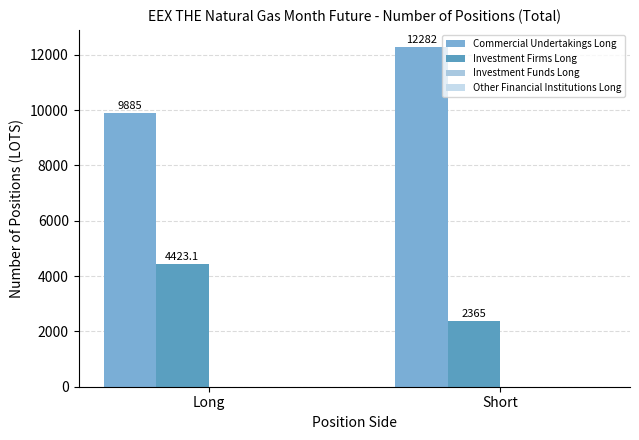

Rank the series by their maximum value, from highest to lowest.

Commercial Undertakings Long, Investment Firms Long